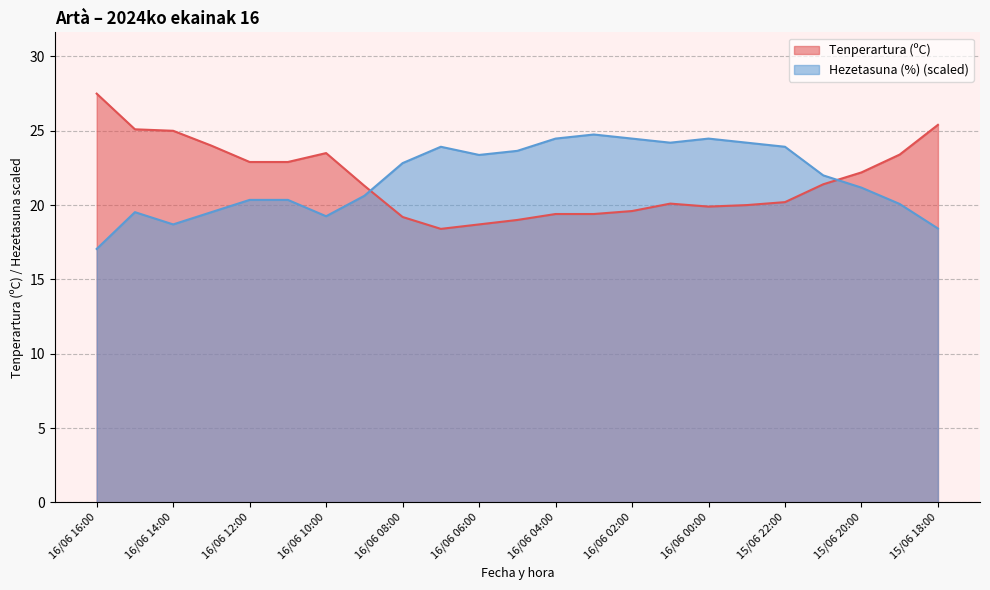

True or false: Tenperartura (ºC) has a value of 30.1 at 16/06 09:00.

False